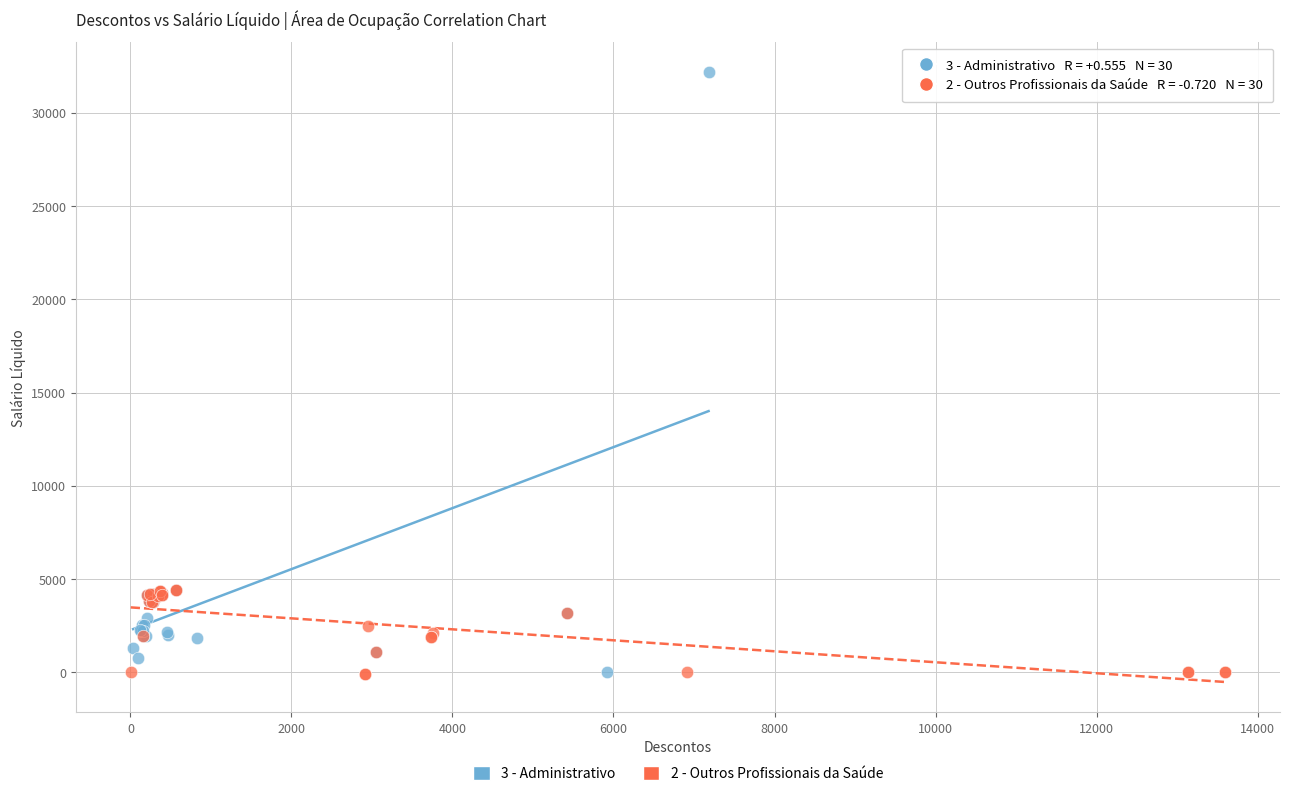

Which series reaches the maximum Y coordinate?

3 - Administrativo